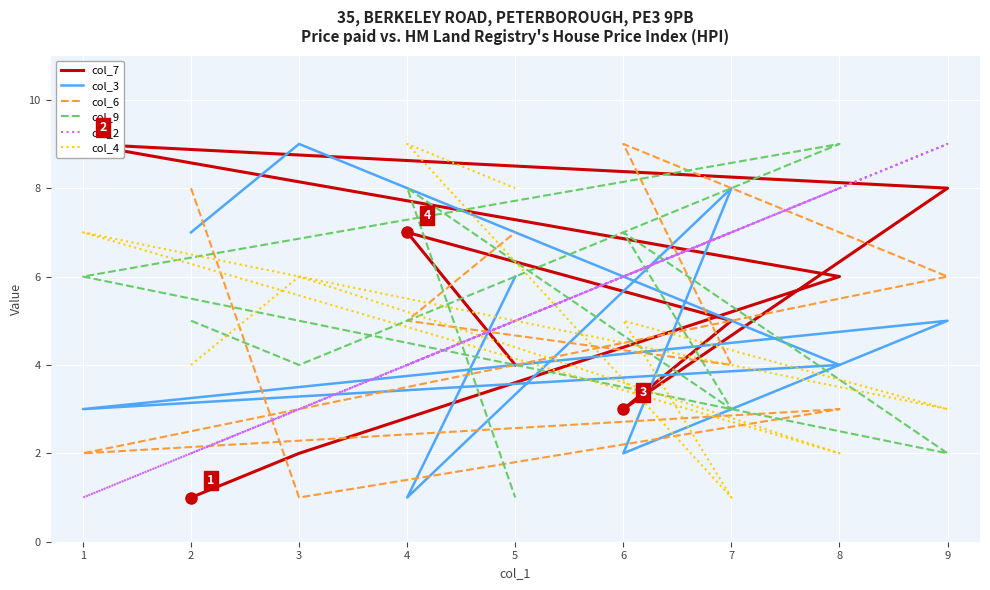

What is the sum of the col_6 values at 4 and 9?

11